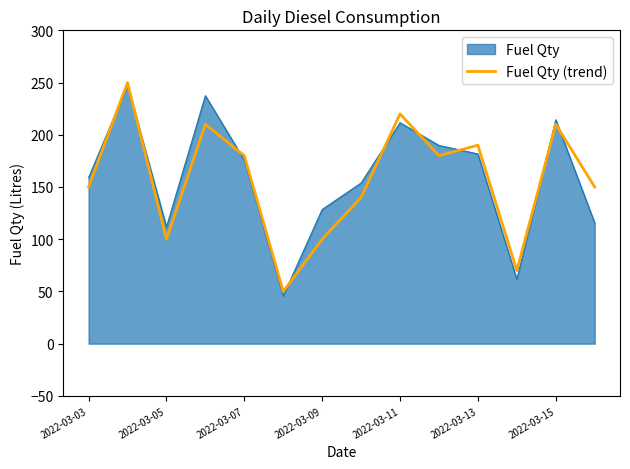

What is the maximum value for Fuel Qty (trend)?

250.0